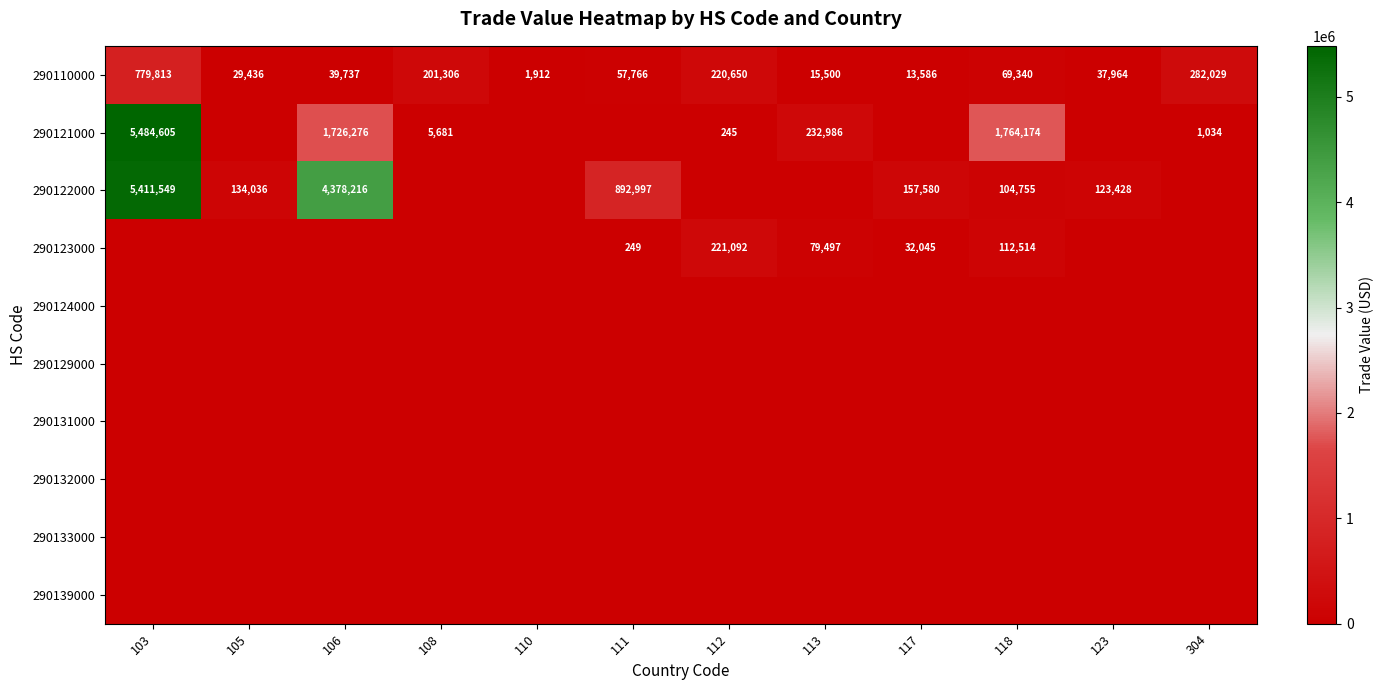

At which label does 290110000 first exceed 57766?

103